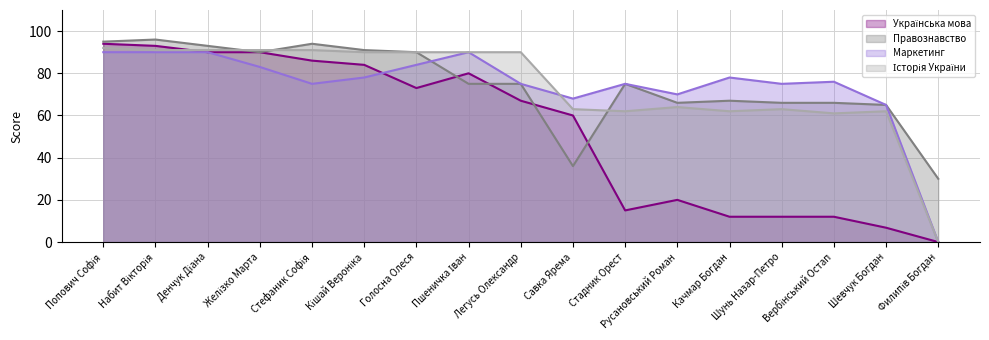

True or false: Українська мова has more than 1 interior local peaks.

True